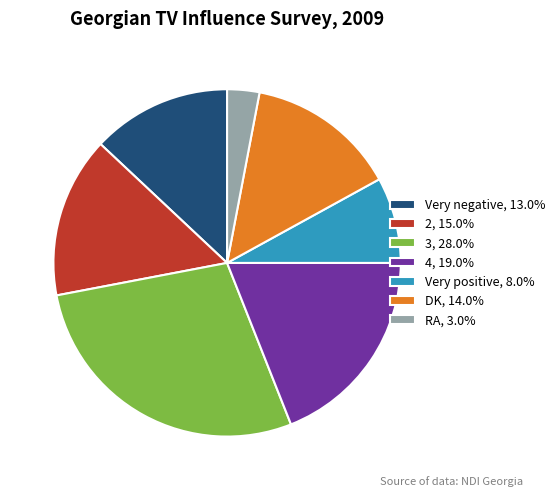

What is the ratio of the value at 4, 19.0% to the value at DK, 14.0%?

1.4